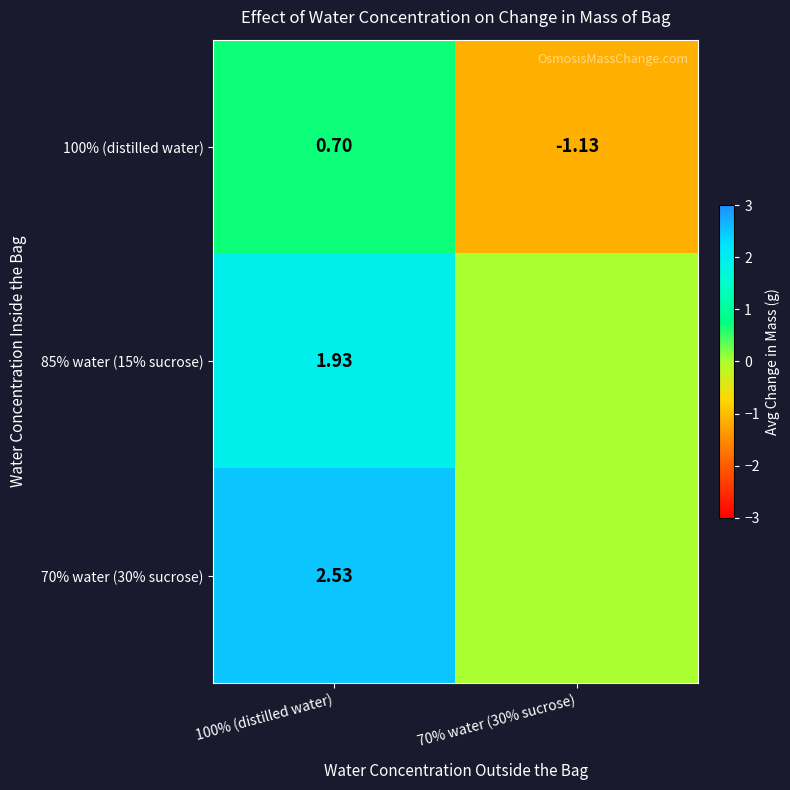

The value of 85% water (15% sucrose) at 100% (distilled water) is 1.9. True or false?

True